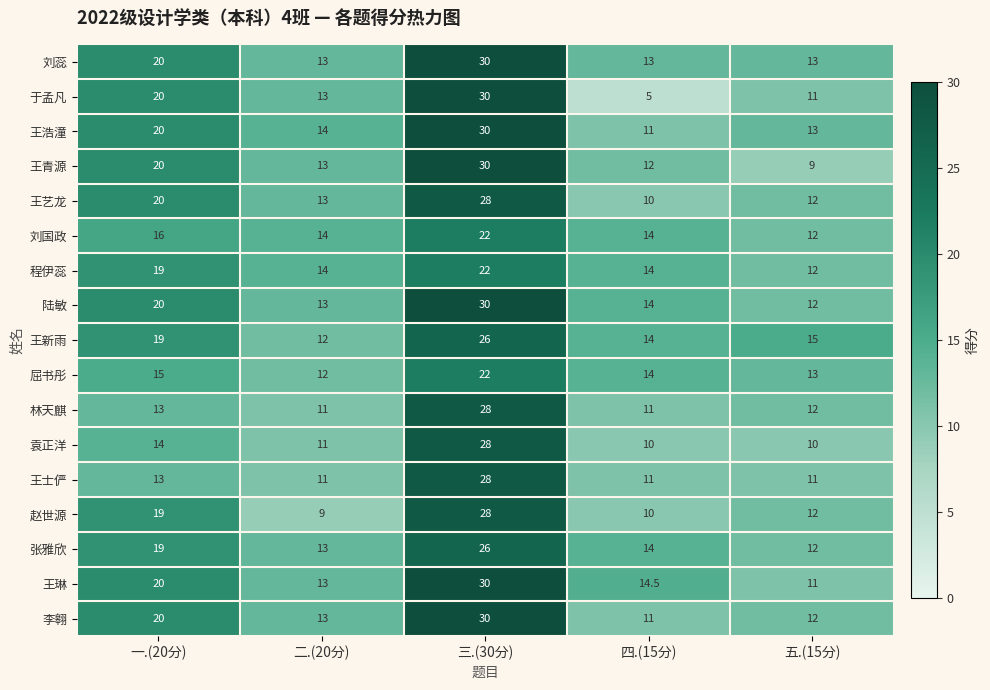

What is the difference between the 袁正洋 values at 二.(20分) and 四.(15分)?

1.0